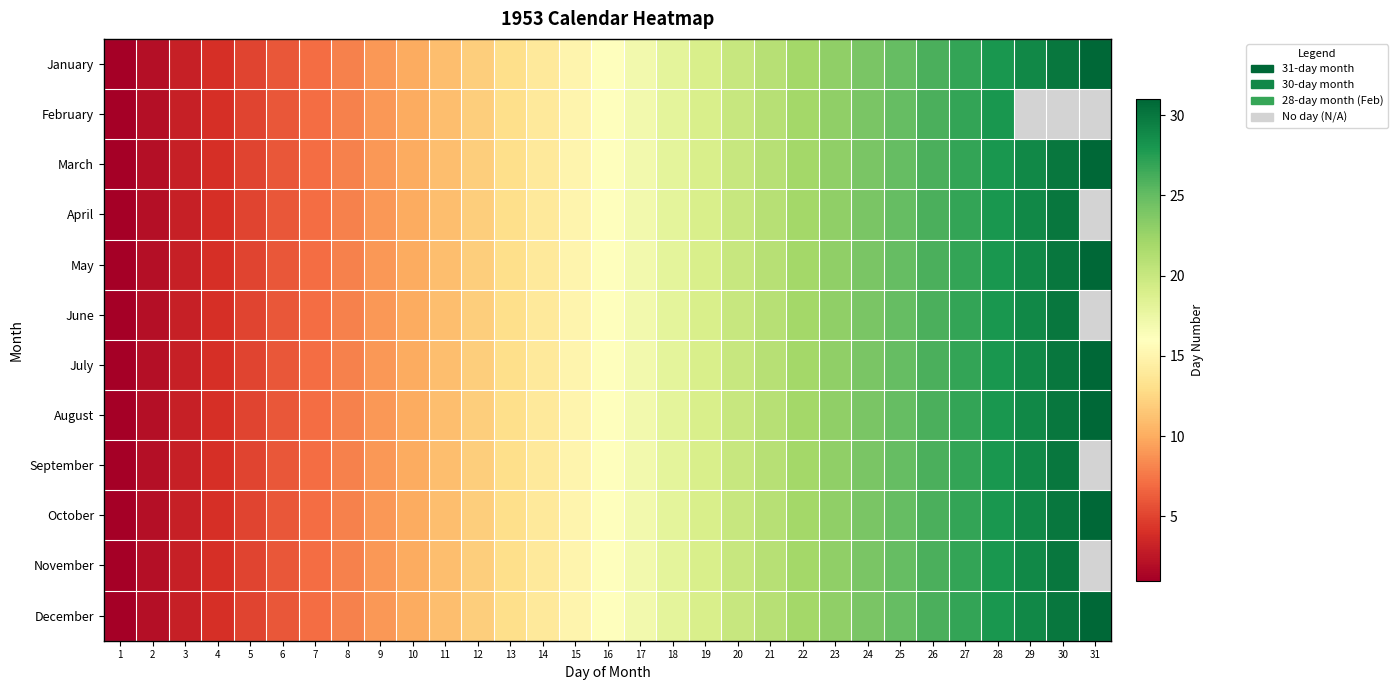

Which series changed the most between 4 and 23?

January